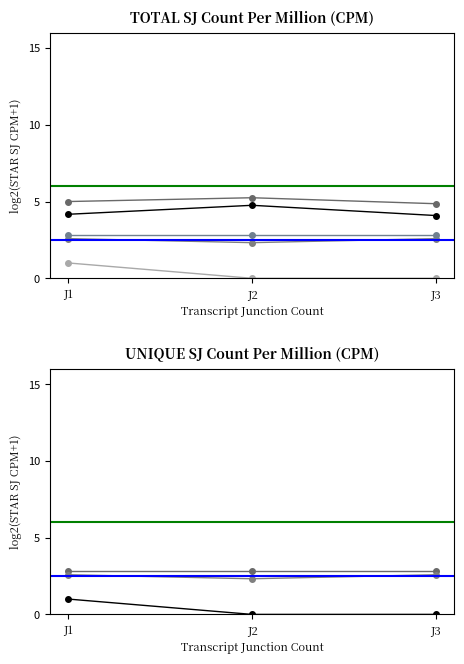

Count the posyandu_lansia values in the range 2 to 3.

3